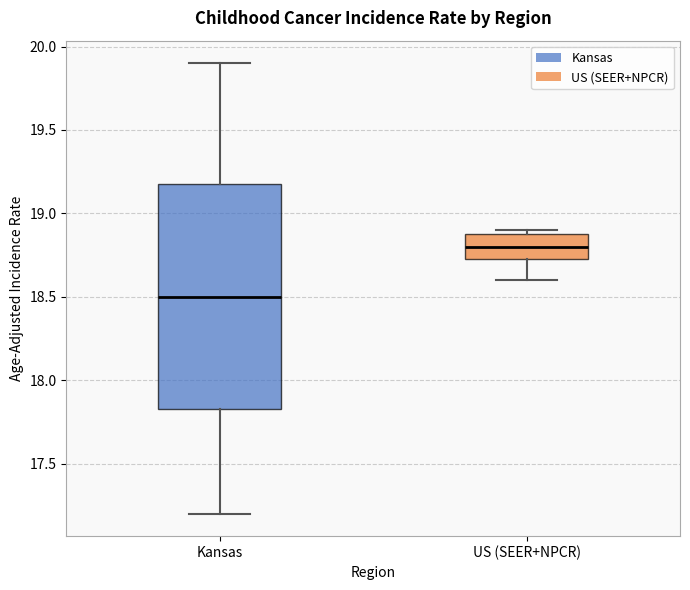

Where does the median line of the box for US (SEER+NPCR) sit on the y-axis? The values are not printed on the chart, so give them approximately, as read against the axis.

18.80